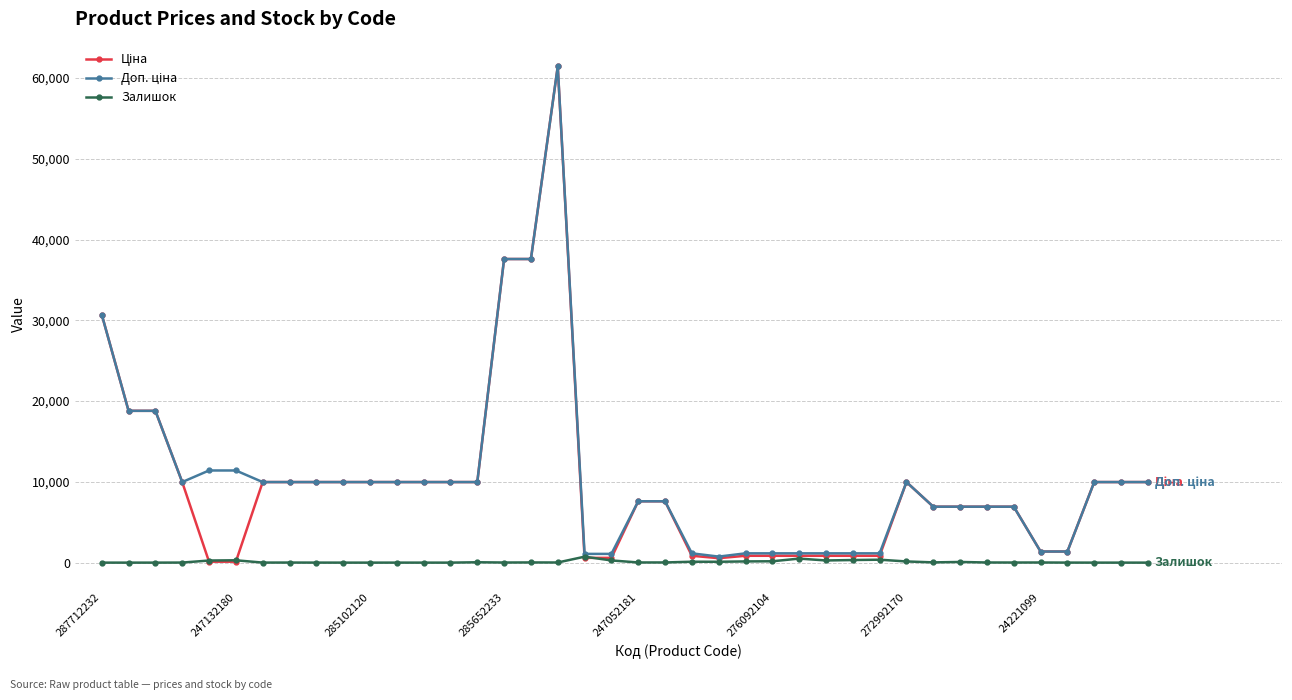

How many series are shown in this chart?

3